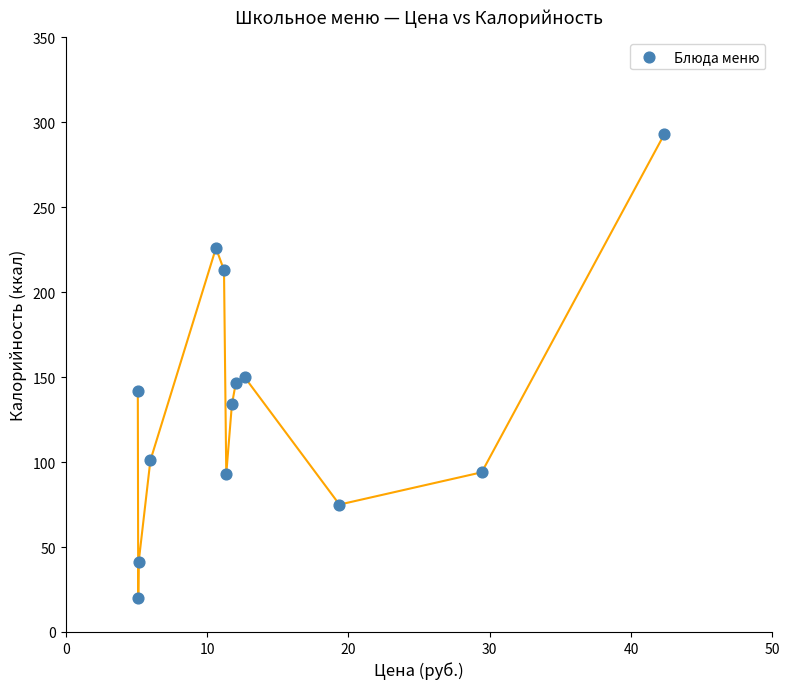

What Y value in the scatter plot is closest to 156?

150.0